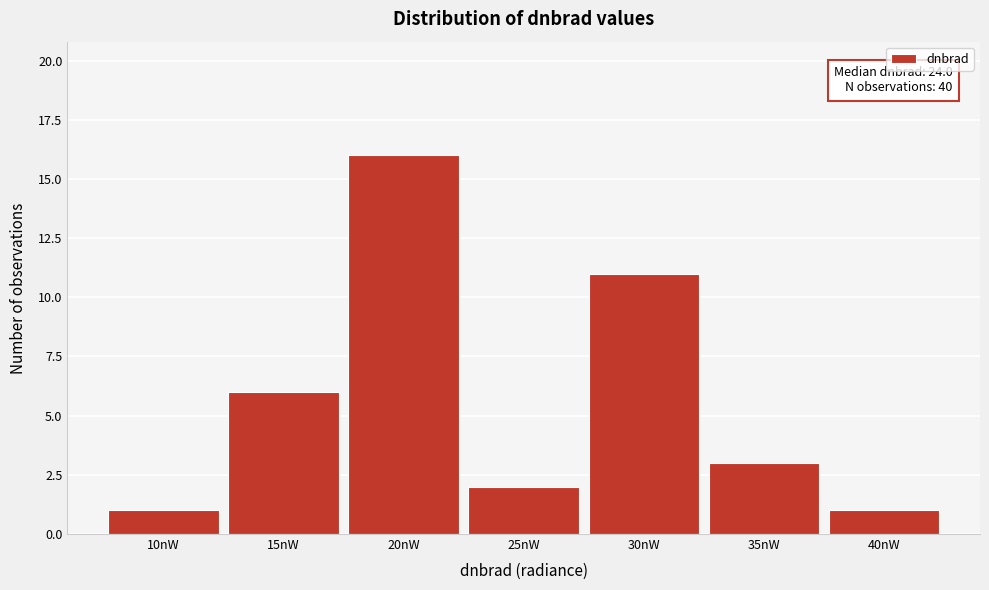

Reading left to right, list all the values displayed in this chart.

10nW=1	15nW=6	20nW=16	25nW=2	30nW=11	35nW=3	40nW=1